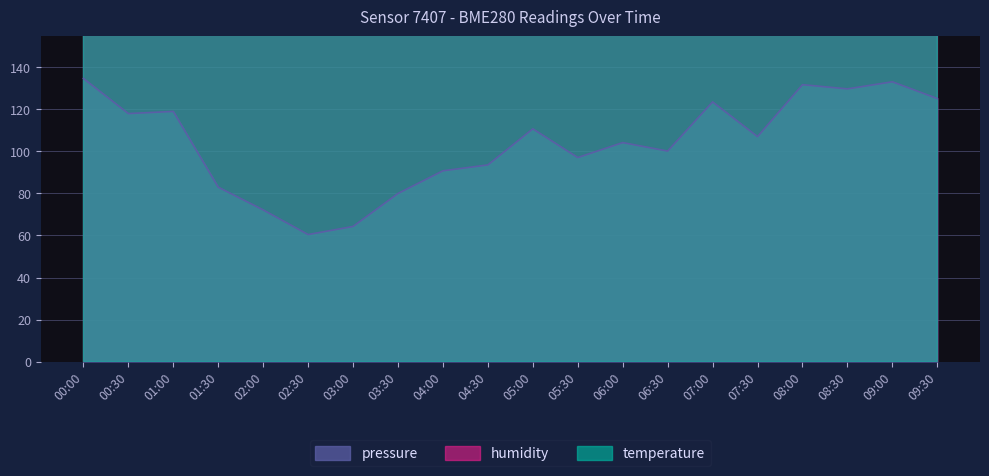

Which has a higher value, 09:30 or 06:00?

09:30